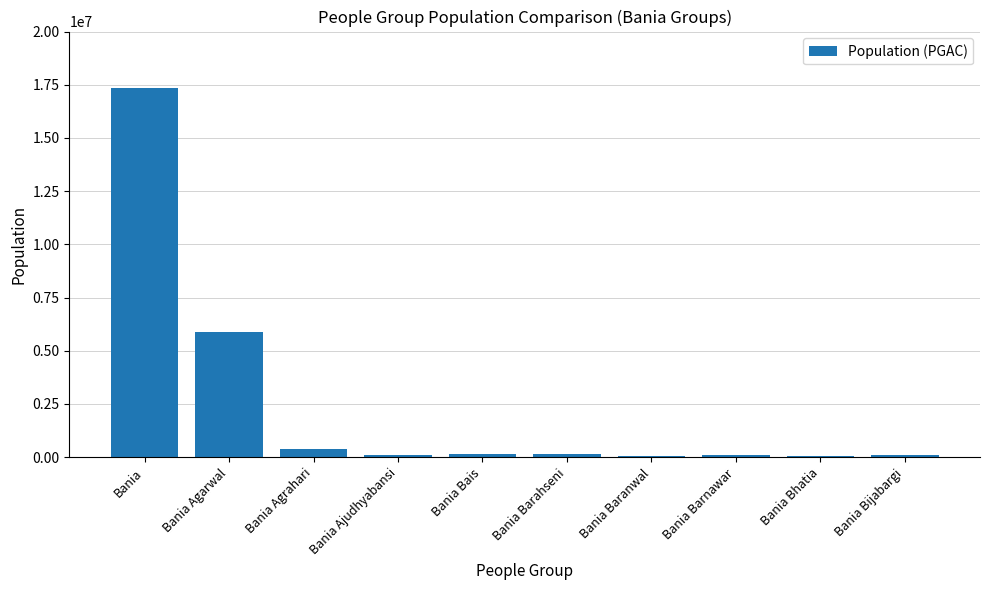

The chart shows a value of 5867900 at Bania Agarwal. True or false?

True